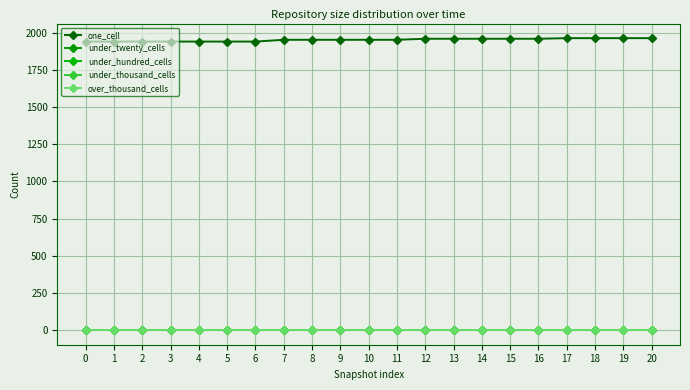

Reading right to left, extract all data points from this chart.

one_cell: 1963	1963	1963	1963	1959	1959	1959	1959	1959	1952	1952	1952	1952	1952	1940	1940	1940	1940	1940	1940	1940
under_twenty_cells: 0	0	0	0	0	0	0	0	0	0	0	0	0	0	0	0	0	0	0	0	0
under_hundred_cells: 0	0	0	0	0	0	0	0	0	0	0	0	0	0	0	0	0	0	0	0	0
under_thousand_cells: 0	0	0	0	0	0	0	0	0	0	0	0	0	0	0	0	0	0	0	0	0
over_thousand_cells: 0	0	0	0	0	0	0	0	0	0	0	0	0	0	0	0	0	0	0	0	0